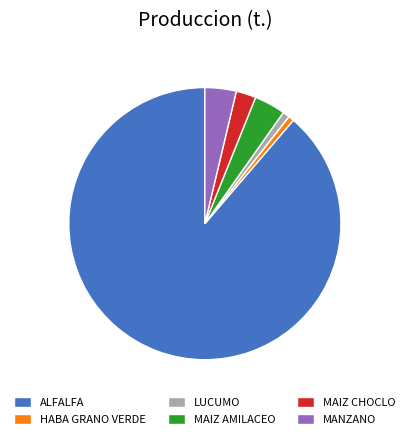

Combined, do MANZANO and ALFALFA account for over 50%?

Yes